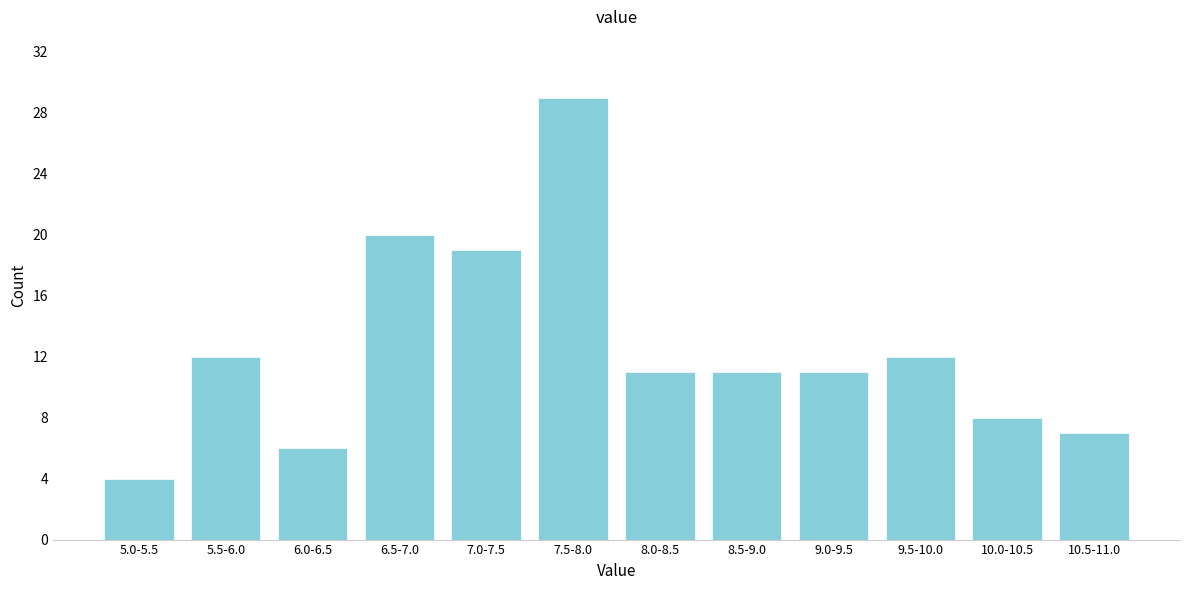

Reading right to left, extract all data points from this chart.

10.5-11.0=7	10.0-10.5=8	9.5-10.0=12	9.0-9.5=11	8.5-9.0=11	8.0-8.5=11	7.5-8.0=29	7.0-7.5=19	6.5-7.0=20	6.0-6.5=6	5.5-6.0=12	5.0-5.5=4